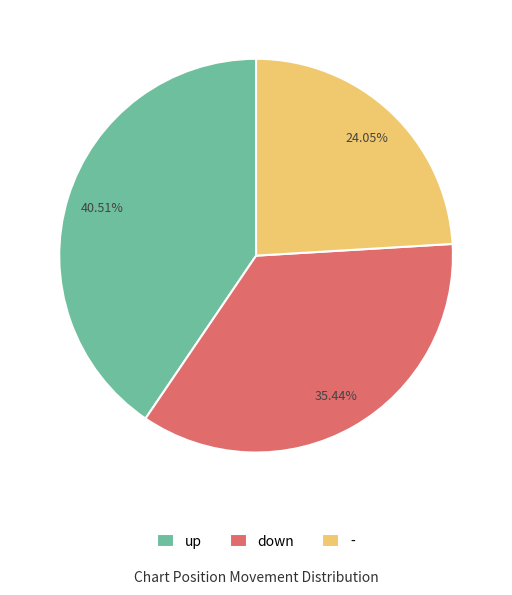

Rank the categories by value from lowest to highest.

-, down, up